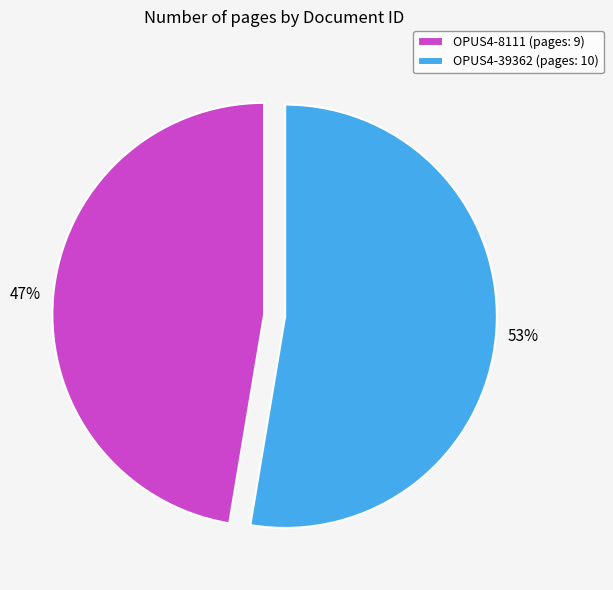

Is it true that OPUS4-39362 is 53% of the pie?

True